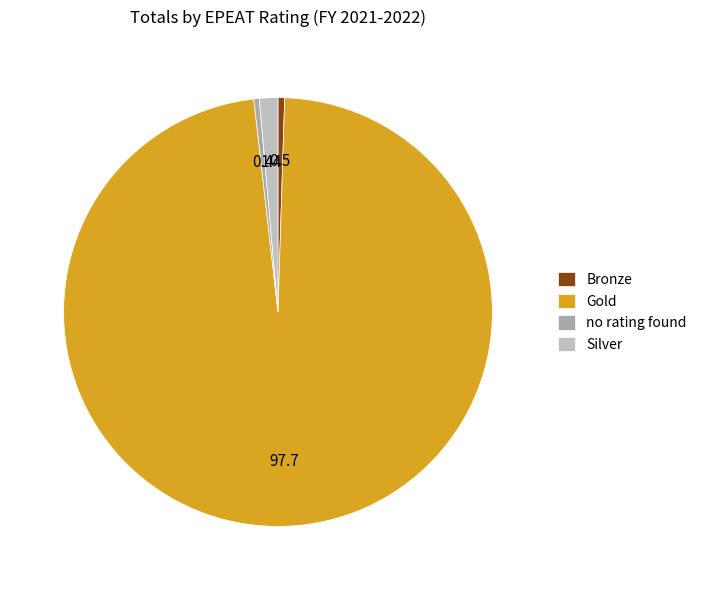

What is the largest slice in the pie chart?

Gold